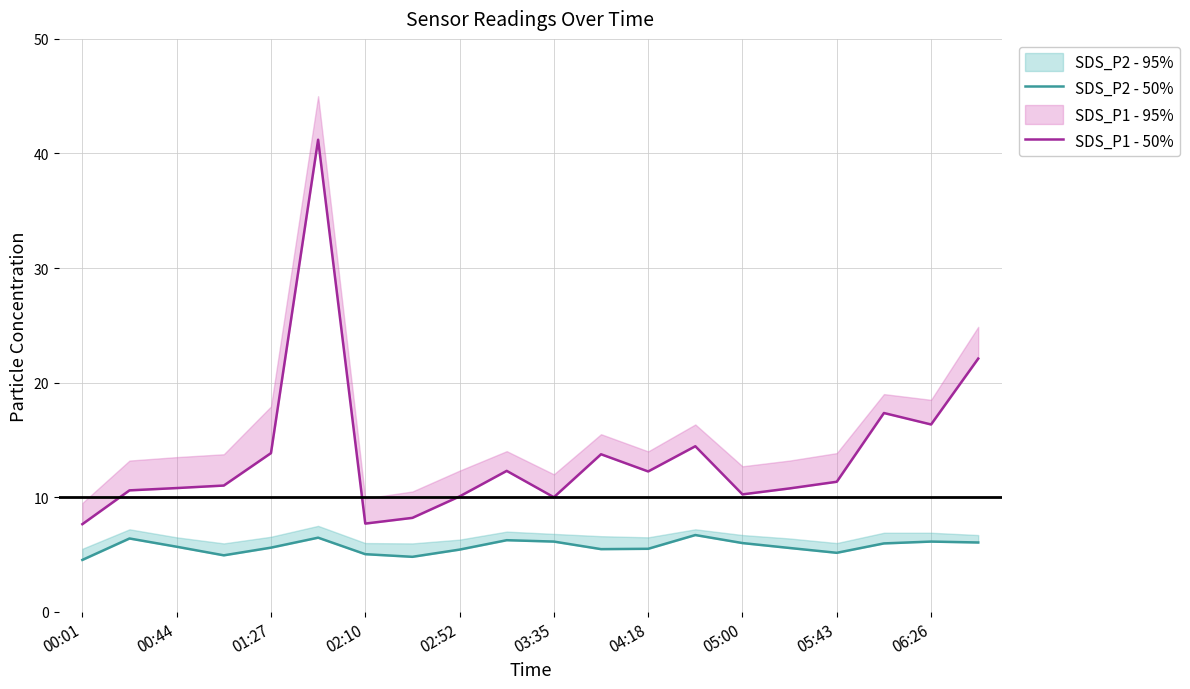

Reading right to left, list all the values displayed in this chart.

SDS_P2 - 50%: 6.0	6.1	6.0	5.2	5.6	6.0	6.7	5.5	5.5	6.1	6.2	5.4	4.8	5.0	6.5	5.6	4.9	5.7	6.4	4.5
SDS_P1 - 50%: 22.1	16.4	17.4	11.3	10.8	10.2	14.4	12.2	13.8	10.0	12.3	10.1	8.2	7.7	41.2	13.8	11.0	10.8	10.6	7.7